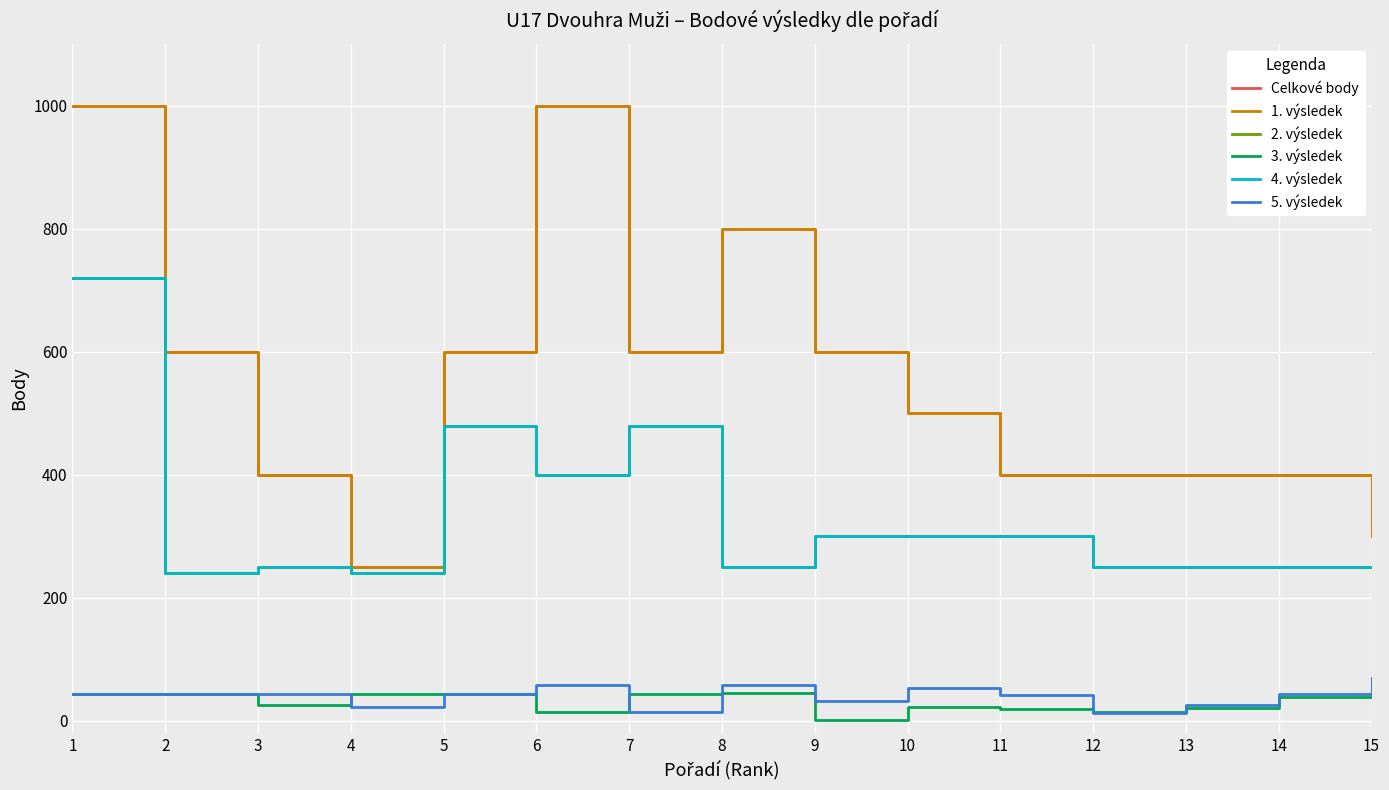

Where does the 1. výsledek series first go above 500?

1